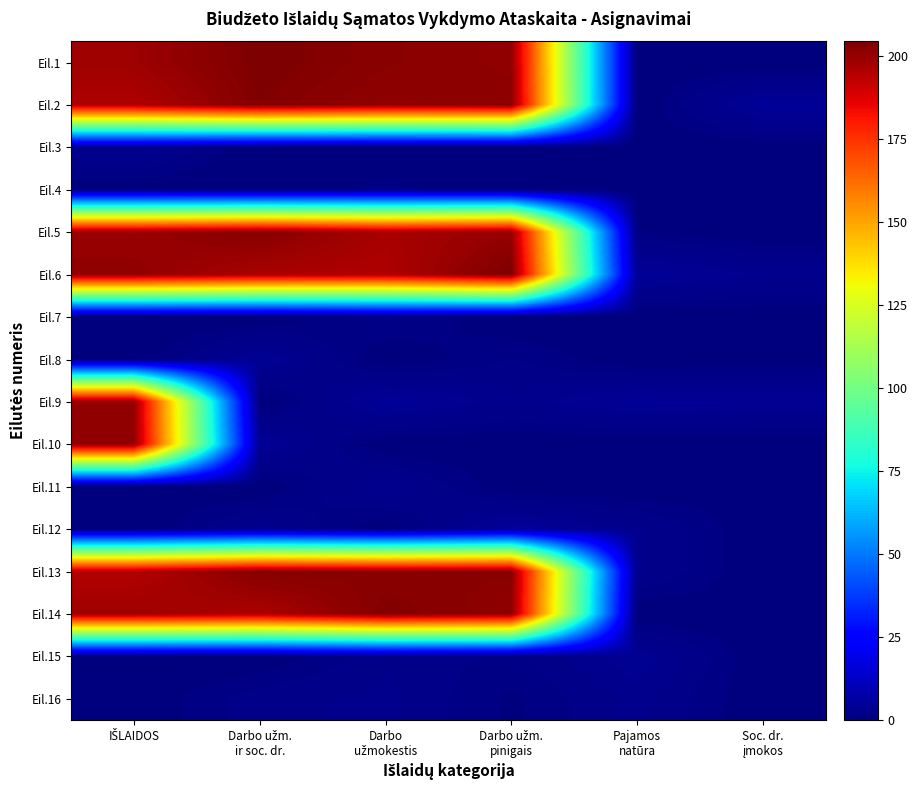

Reading left to right, extract all data points from this chart.

Eil.1: IŠLAIDOS=198.7	Darbo užm.
ir soc. dr.=204.5	Darbo
užmokestis=202.3	Darbo užm.
pinigais=201.0	Pajamos
natūra=0.0	Soc. dr.
įmokos=0.0
Eil.2: IŠLAIDOS=195.6	Darbo užm.
ir soc. dr.=203.7	Darbo
užmokestis=201.0	Darbo užm.
pinigais=202.1	Pajamos
natūra=0.0	Soc. dr.
įmokos=4.7
Eil.3: IŠLAIDOS=3.3	Darbo užm.
ir soc. dr.=0.0	Darbo
užmokestis=0.0	Darbo užm.
pinigais=0.0	Pajamos
natūra=0.0	Soc. dr.
įmokos=0.2
Eil.4: IŠLAIDOS=0.0	Darbo užm.
ir soc. dr.=0.0	Darbo
užmokestis=1.1	Darbo užm.
pinigais=0.0	Pajamos
natūra=0.0	Soc. dr.
įmokos=0.0
Eil.5: IŠLAIDOS=199.6	Darbo užm.
ir soc. dr.=202.9	Darbo
užmokestis=197.0	Darbo užm.
pinigais=200.1	Pajamos
natūra=0.9	Soc. dr.
įmokos=0.0
Eil.6: IŠLAIDOS=201.1	Darbo užm.
ir soc. dr.=196.7	Darbo
užmokestis=195.7	Darbo užm.
pinigais=204.5	Pajamos
natūra=4.7	Soc. dr.
įmokos=3.1
Eil.7: IŠLAIDOS=0.0	Darbo užm.
ir soc. dr.=0.0	Darbo
užmokestis=1.8	Darbo užm.
pinigais=0.0	Pajamos
natūra=0.0	Soc. dr.
įmokos=0.0
Eil.8: IŠLAIDOS=0.0	Darbo užm.
ir soc. dr.=4.1	Darbo
užmokestis=0.0	Darbo užm.
pinigais=1.6	Pajamos
natūra=0.0	Soc. dr.
įmokos=0.2
Eil.9: IŠLAIDOS=200.5	Darbo užm.
ir soc. dr.=0.0	Darbo
užmokestis=4.7	Darbo užm.
pinigais=2.8	Pajamos
natūra=4.4	Soc. dr.
įmokos=3.9
Eil.10: IŠLAIDOS=201.0	Darbo užm.
ir soc. dr.=4.2	Darbo
užmokestis=0.0	Darbo užm.
pinigais=0.0	Pajamos
natūra=0.0	Soc. dr.
įmokos=0.0
Eil.11: IŠLAIDOS=0.0	Darbo užm.
ir soc. dr.=0.0	Darbo
užmokestis=3.3	Darbo užm.
pinigais=0.0	Pajamos
natūra=0.0	Soc. dr.
įmokos=0.4
Eil.12: IŠLAIDOS=0.0	Darbo užm.
ir soc. dr.=3.0	Darbo
užmokestis=0.0	Darbo užm.
pinigais=4.9	Pajamos
natūra=2.7	Soc. dr.
įmokos=0.0
Eil.13: IŠLAIDOS=195.1	Darbo užm.
ir soc. dr.=203.2	Darbo
užmokestis=202.1	Darbo užm.
pinigais=202.3	Pajamos
natūra=2.7	Soc. dr.
įmokos=0.0
Eil.14: IŠLAIDOS=198.6	Darbo užm.
ir soc. dr.=196.2	Darbo
užmokestis=203.6	Darbo užm.
pinigais=201.2	Pajamos
natūra=0.0	Soc. dr.
įmokos=0.0
Eil.15: IŠLAIDOS=0.0	Darbo užm.
ir soc. dr.=0.0	Darbo
užmokestis=2.3	Darbo užm.
pinigais=1.4	Pajamos
natūra=3.9	Soc. dr.
įmokos=0.0
Eil.16: IŠLAIDOS=0.0	Darbo užm.
ir soc. dr.=2.1	Darbo
užmokestis=2.6	Darbo užm.
pinigais=0.6	Pajamos
natūra=2.7	Soc. dr.
įmokos=0.0